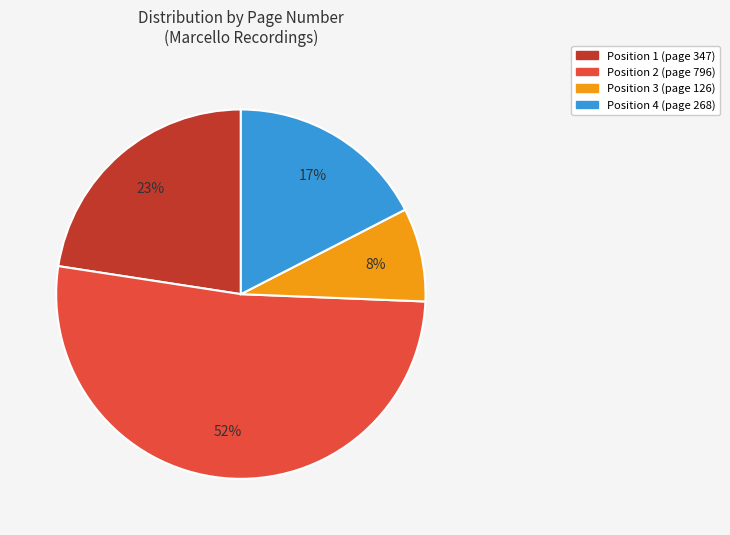

Count the number of slices in the pie.

4